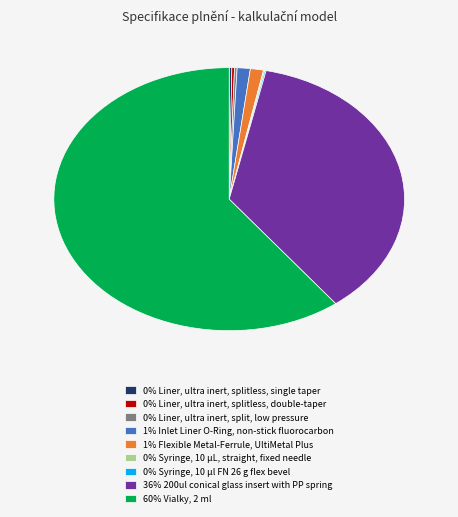

Is it true that 36% 200ul conical glass insert with PP spring is 36% of the pie?

True